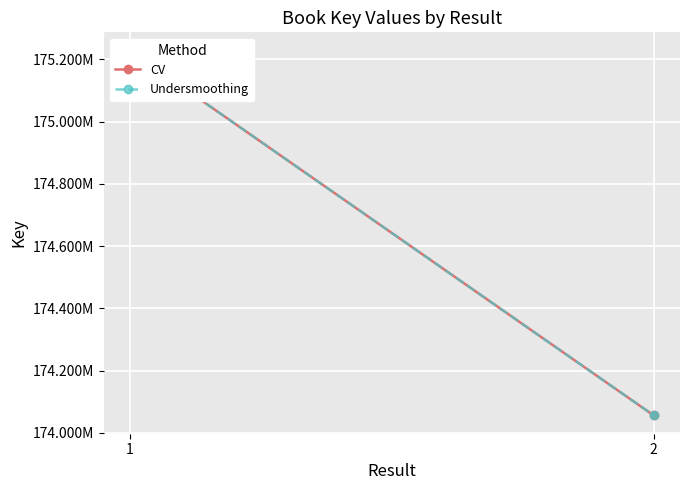

Which label corresponds to the largest value in the chart?

1